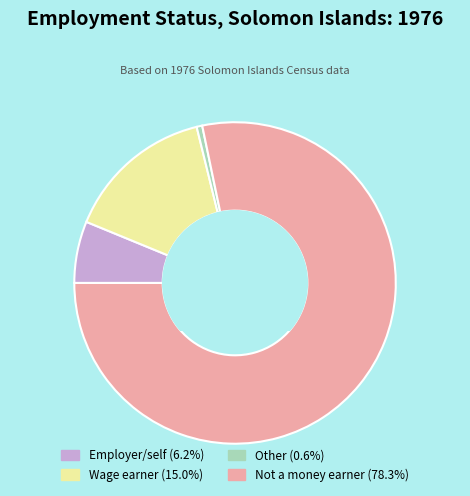

How many segments does this pie chart have?

4